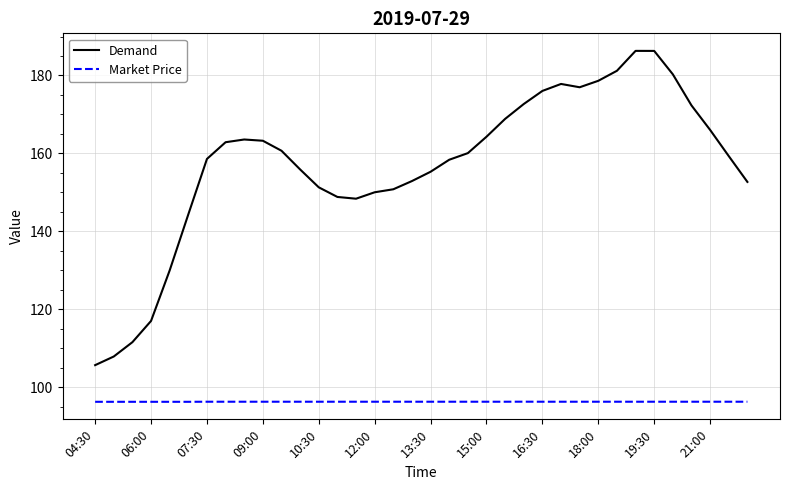

What is the difference between the maximum and minimum values in the Demand series?

80.7